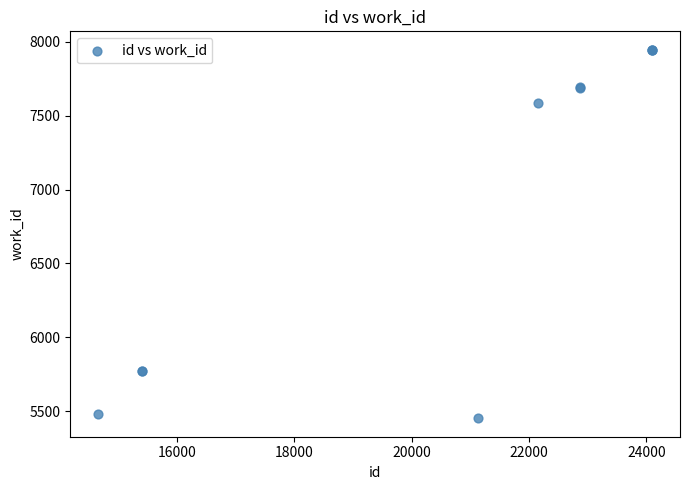

What Y value in the scatter plot is closest to 6699?

7583